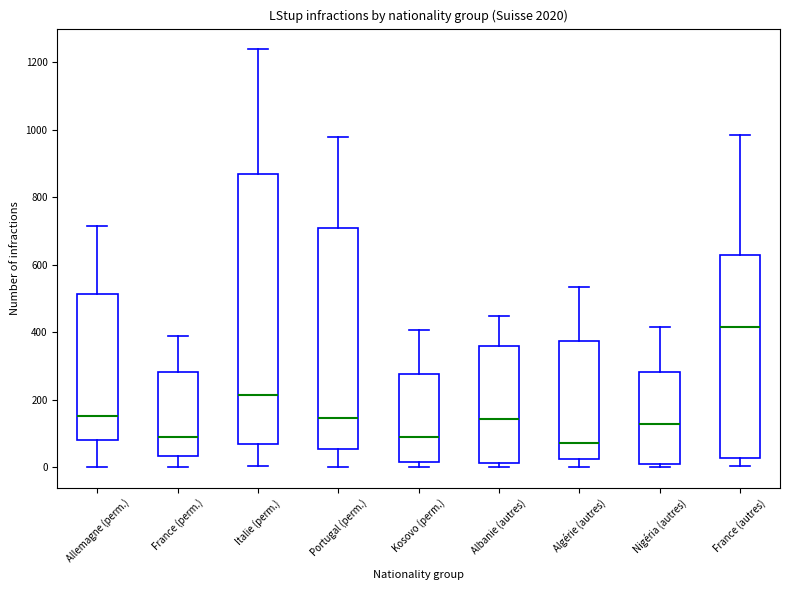

Reading left to right, read every box against the y-axis: the position of its median line, the range the box covers, and the ends of its whiskers. The values are not printed on the chart, so give them approximately, as read against the axis.

Allemagne (perm.): median 160, box 80 to 520, whiskers 0 to 720
France (perm.): median 80, box 40 to 280, whiskers 0 to 380
Italie (perm.): median 220, box 60 to 860, whiskers 0 to 1240
Portugal (perm.): median 140, box 60 to 700, whiskers 0 to 980
Kosovo (perm.): median 80, box 20 to 280, whiskers 0 to 400
Albanie (autres): median 140, box 20 to 360, whiskers 0 to 440
Algérie (autres): median 80, box 20 to 380, whiskers 0 to 540
Nigéria (autres): median 120, box 0 to 280, whiskers 0 (just below the box's lower edge) to 420
France (autres): median 420, box 20 to 640, whiskers 0 to 980